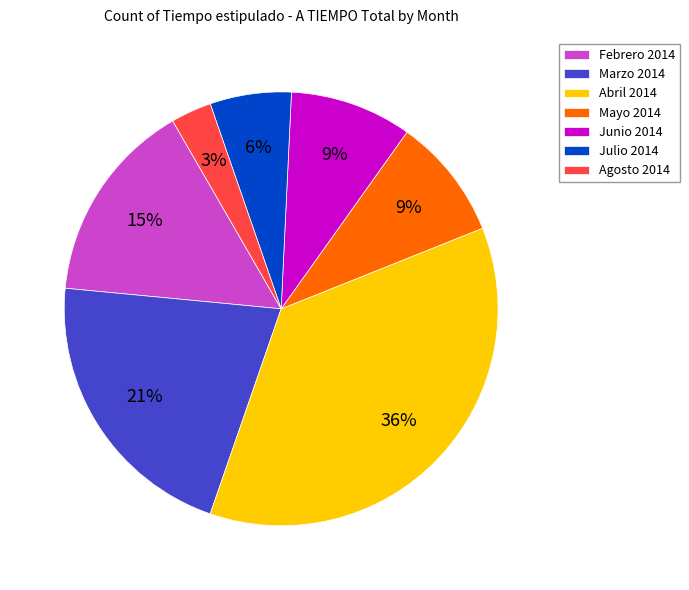

To the nearest percent, what percentage of the pie is Junio 2014?

9%